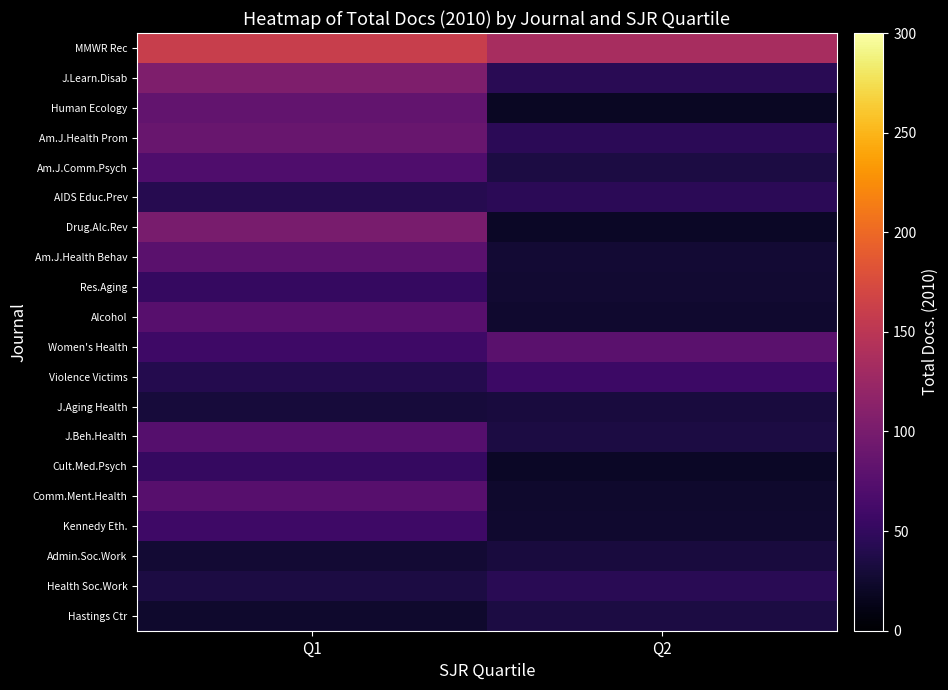

What is the total value across all series at Q1?

1329